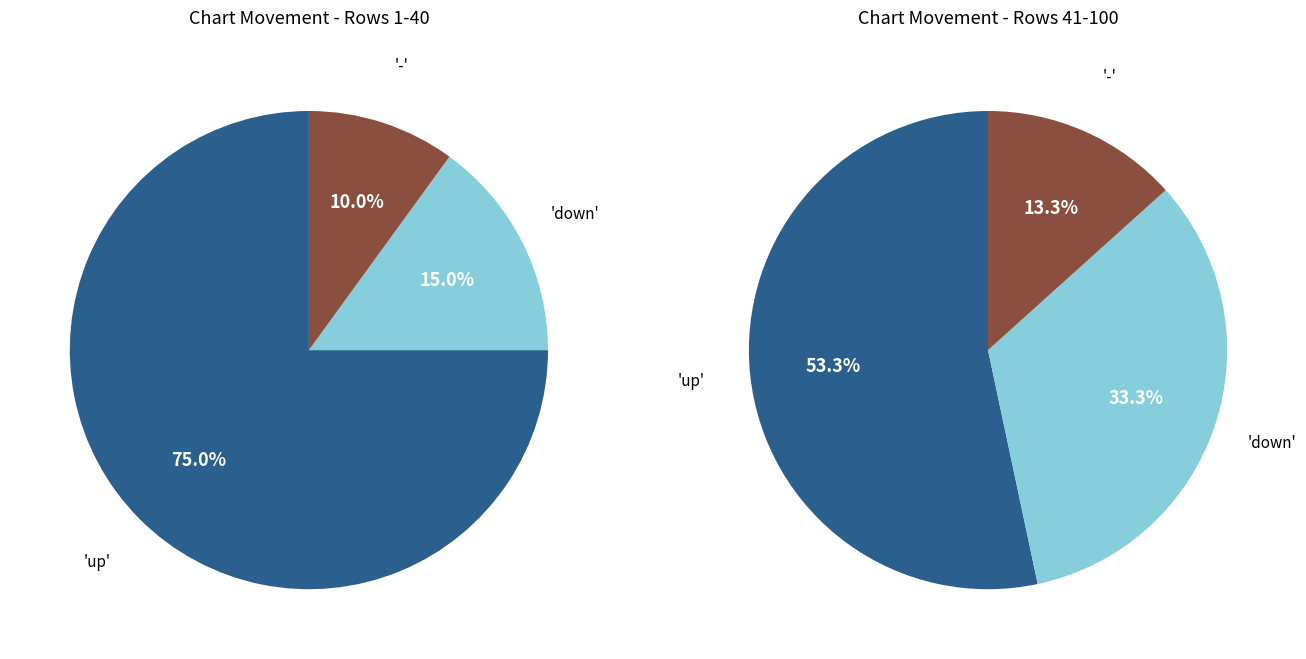

Do - and up together represent more than half of the pie?

Yes